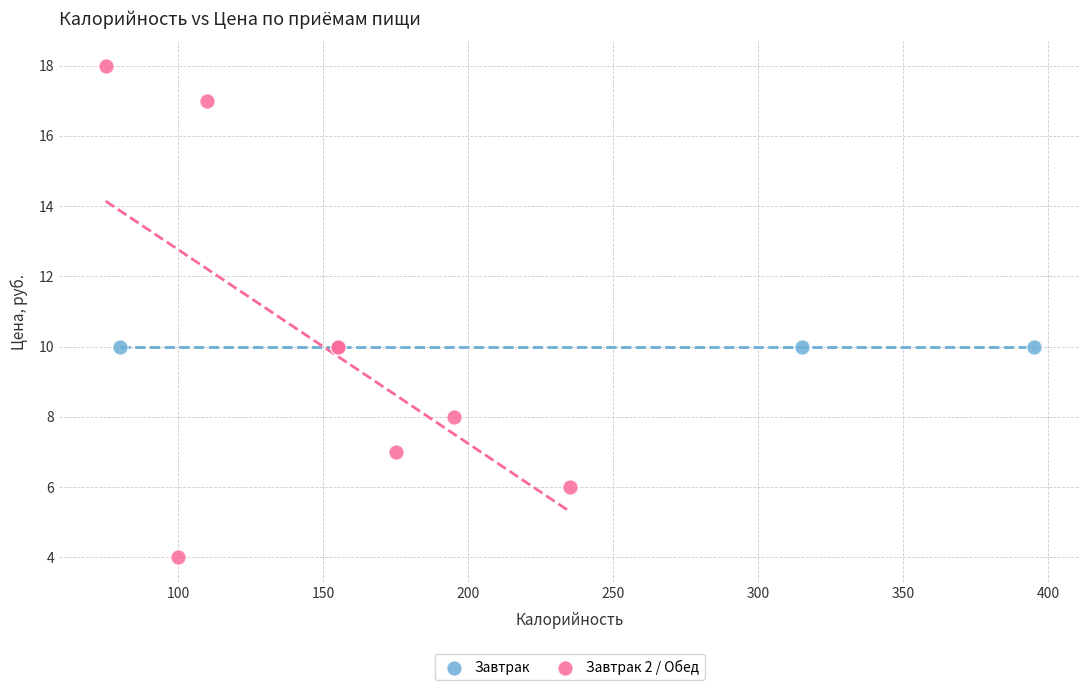

Which series contains the lowest Y value?

Завтрак 2 / Обед